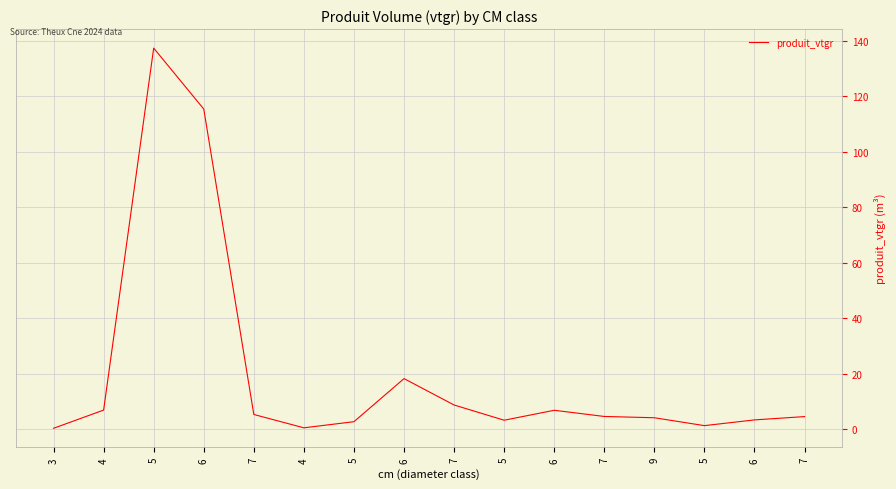

Is this an area chart (filled region under the line)?

No